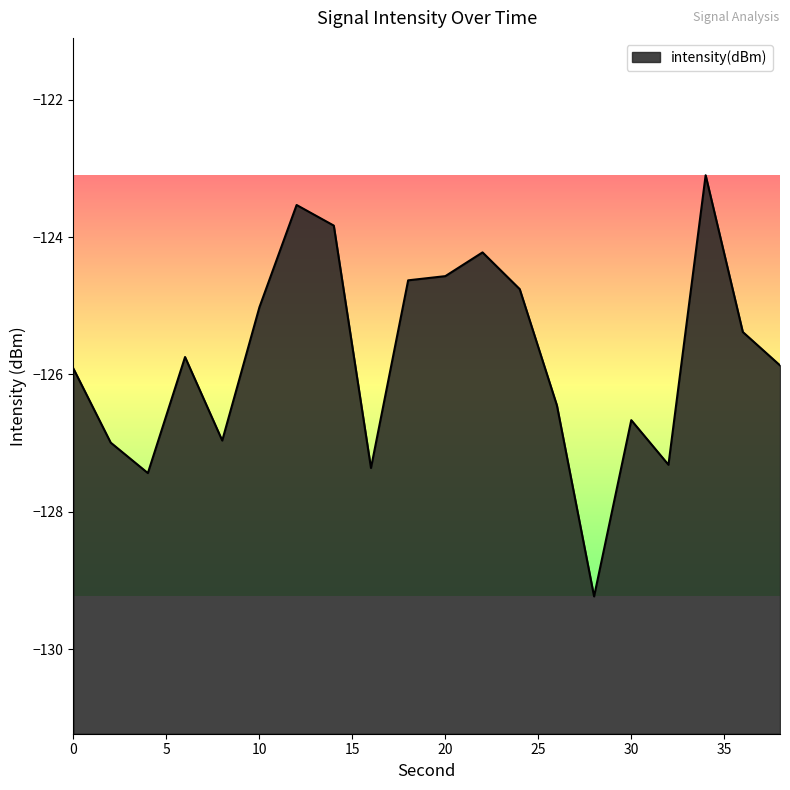

What value does the data have at 4?

-127.4